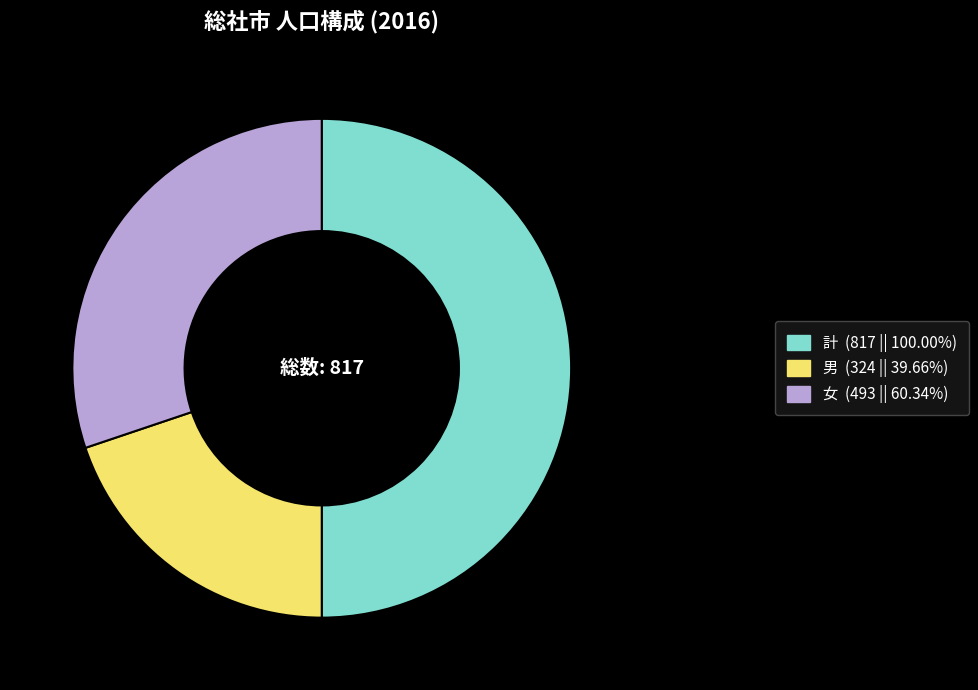

What is the largest slice in the pie chart?

計